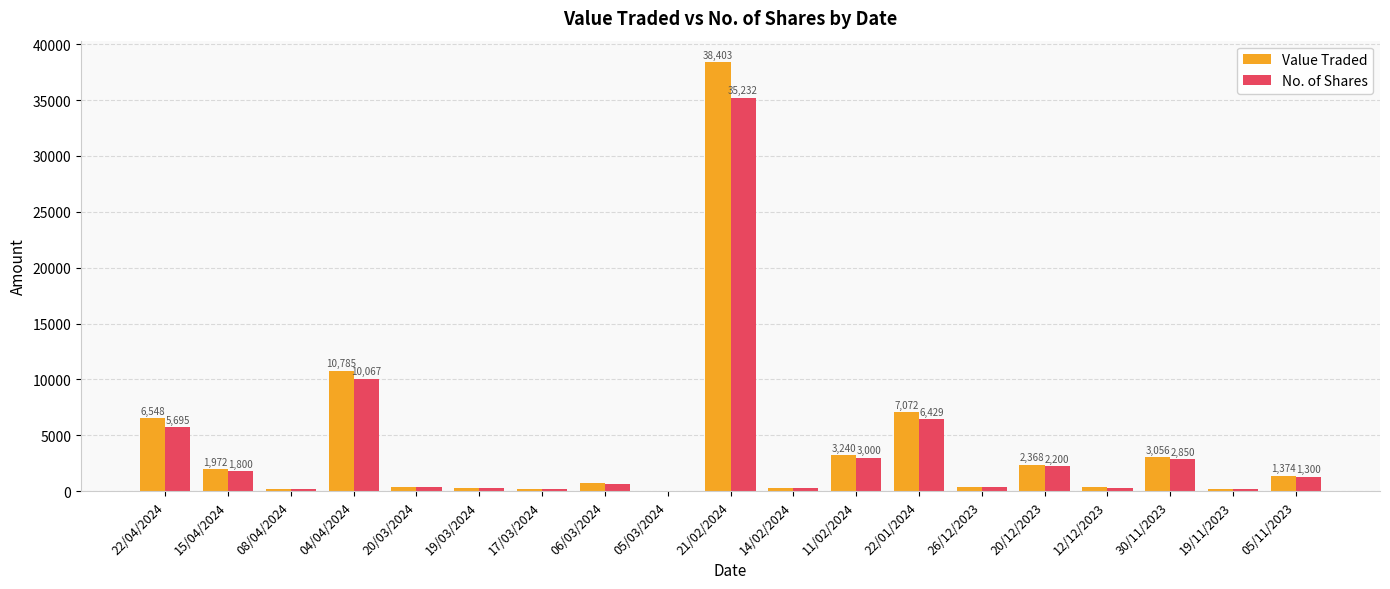

At which category is the sum across all series the highest?

21/02/2024